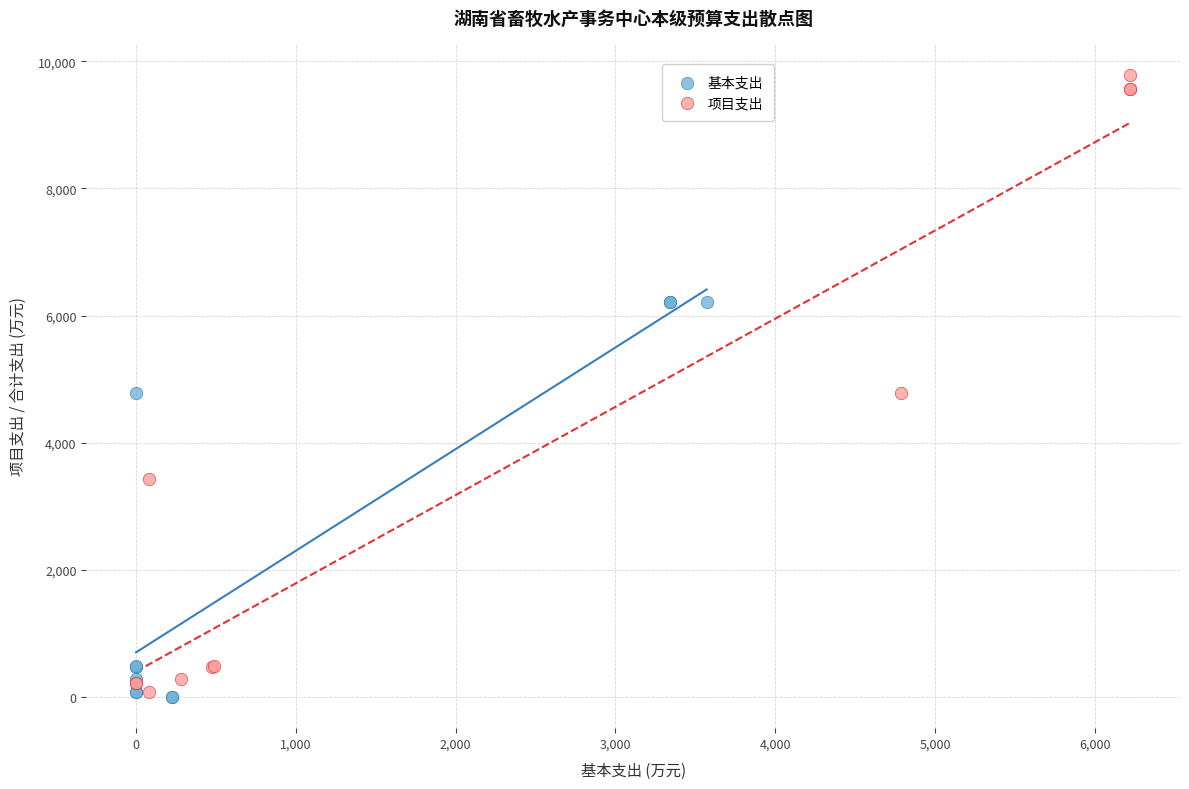

Which series has the largest Y range (max minus min)?

项目支出